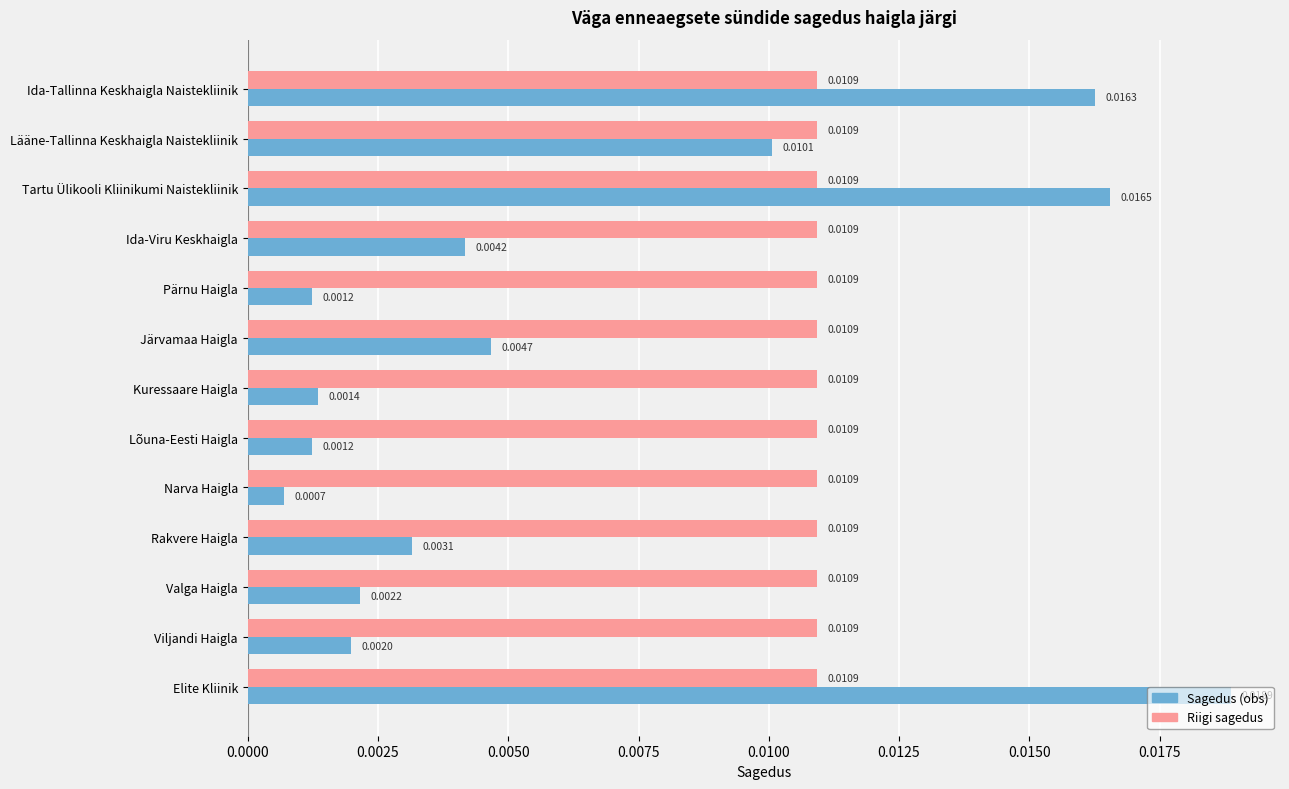

Which series has the largest total across all categories?

Riigi sagedus